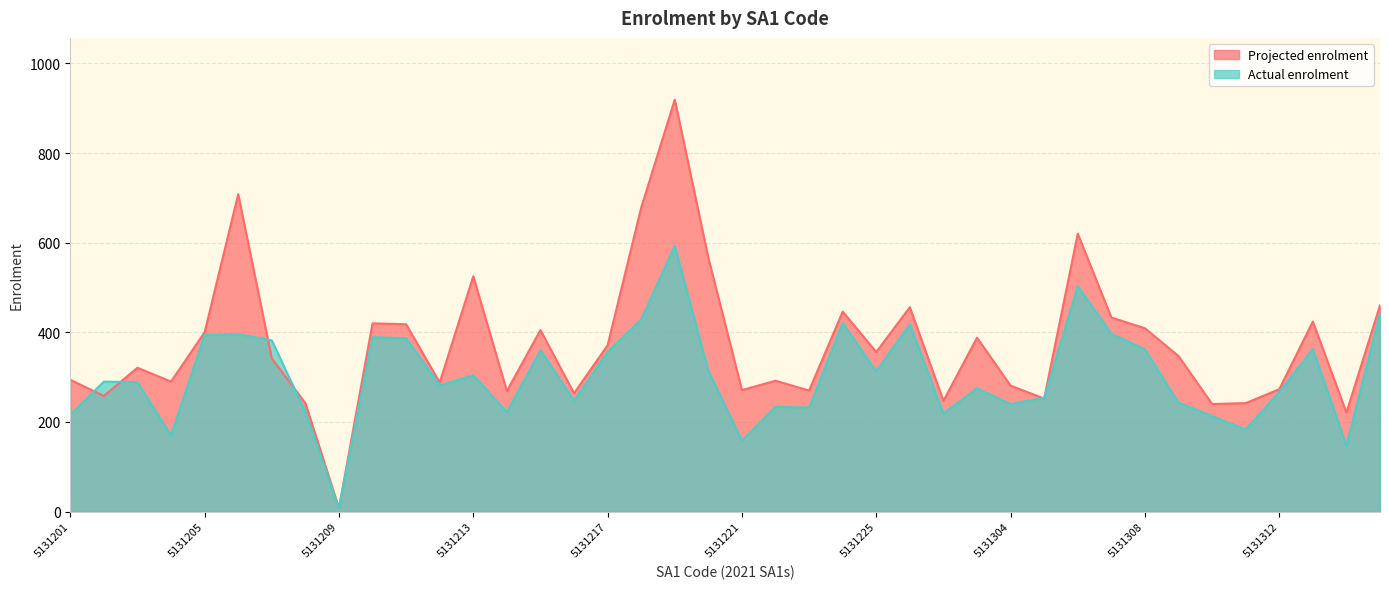

Which category has the highest value in the Actual enrolment series?

5131219